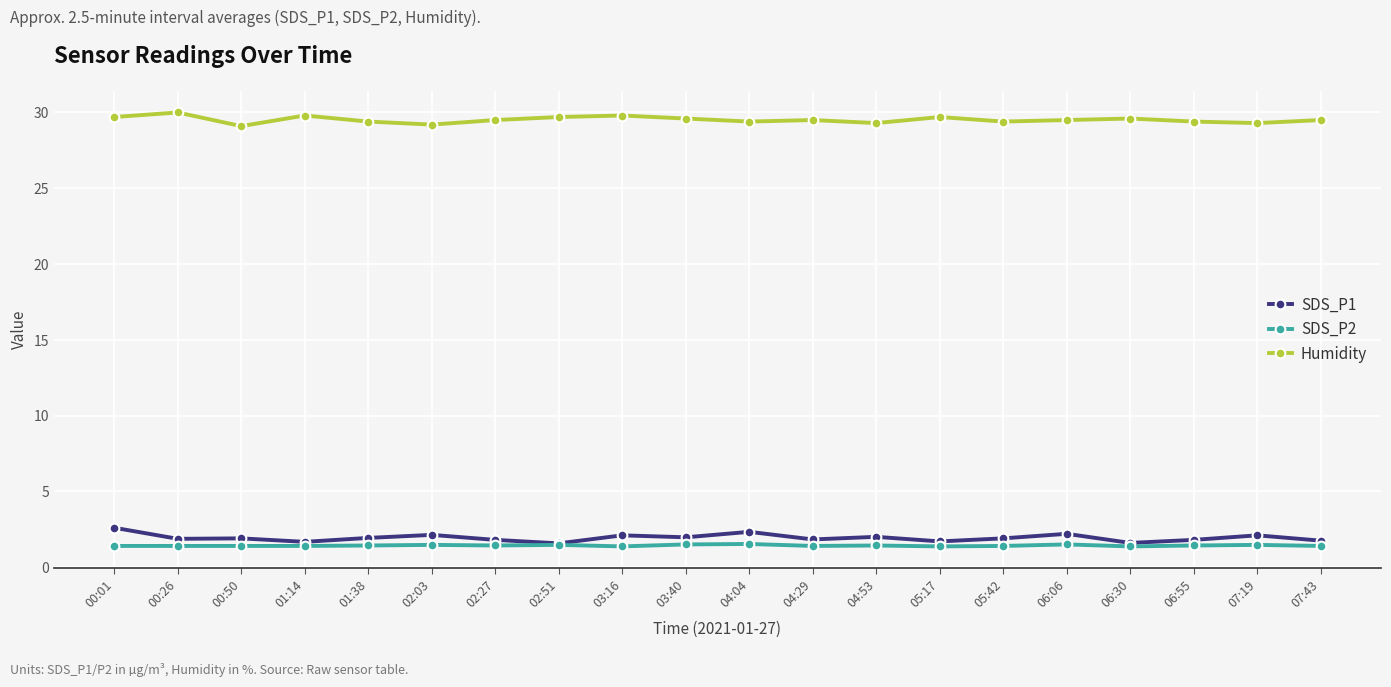

Is it true that SDS_P2 equals 0.4 at 04:04?

False